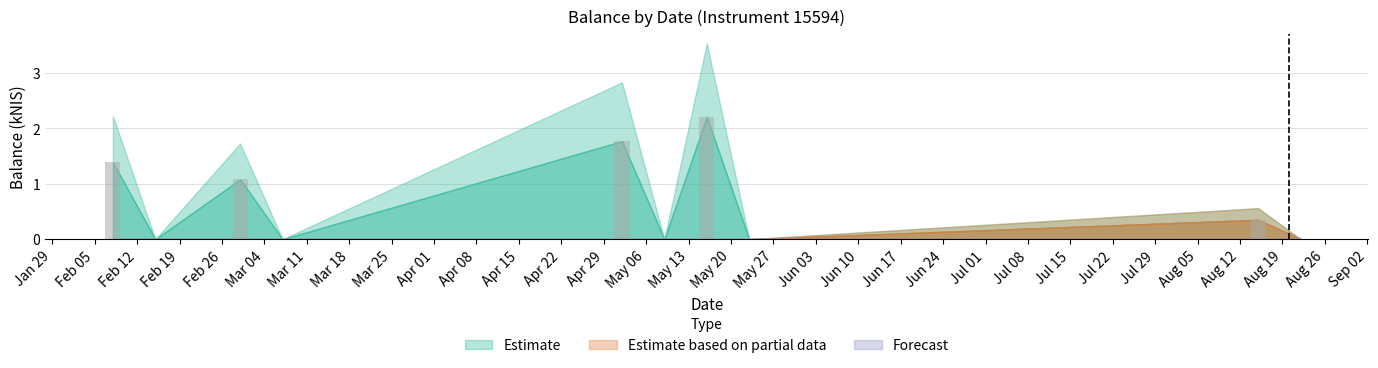

Are the bars horizontal?

No